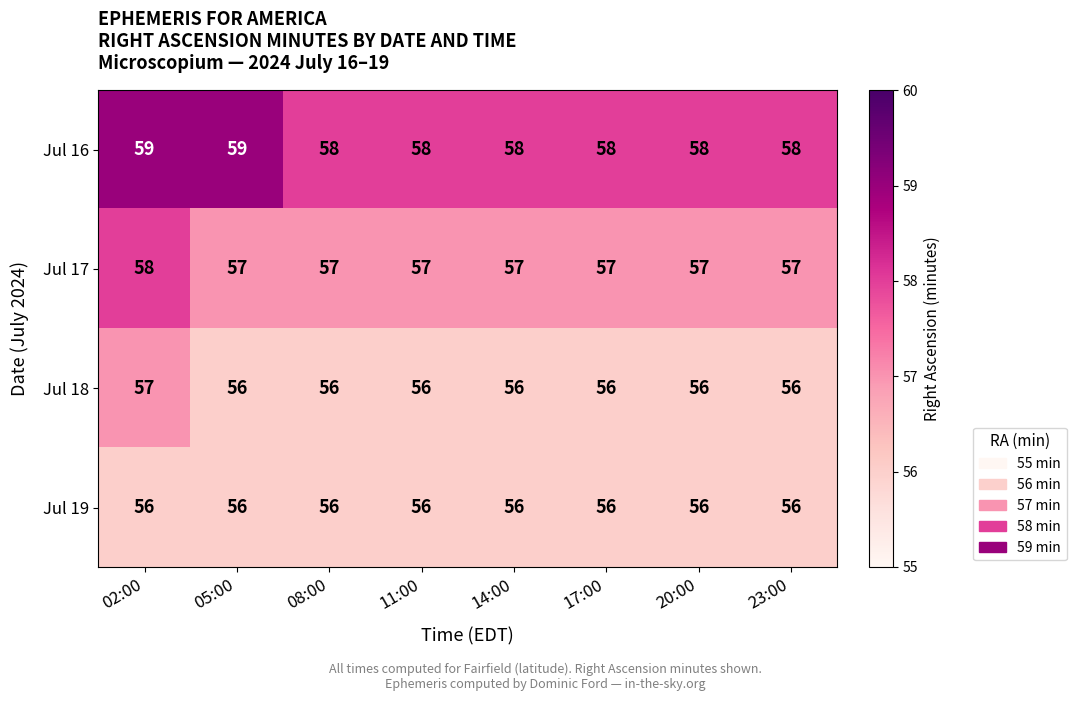

What is the sum of all Jul 16 values?

466